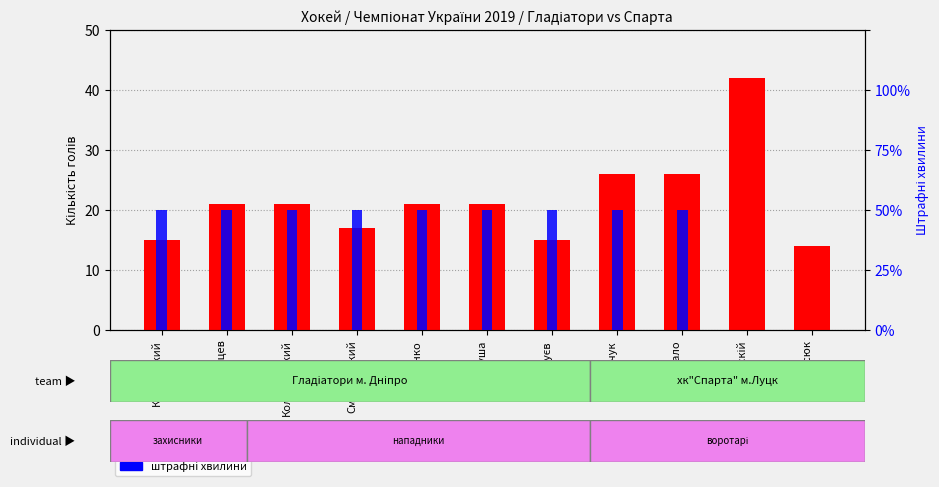

Which series has the largest total across all categories?

count